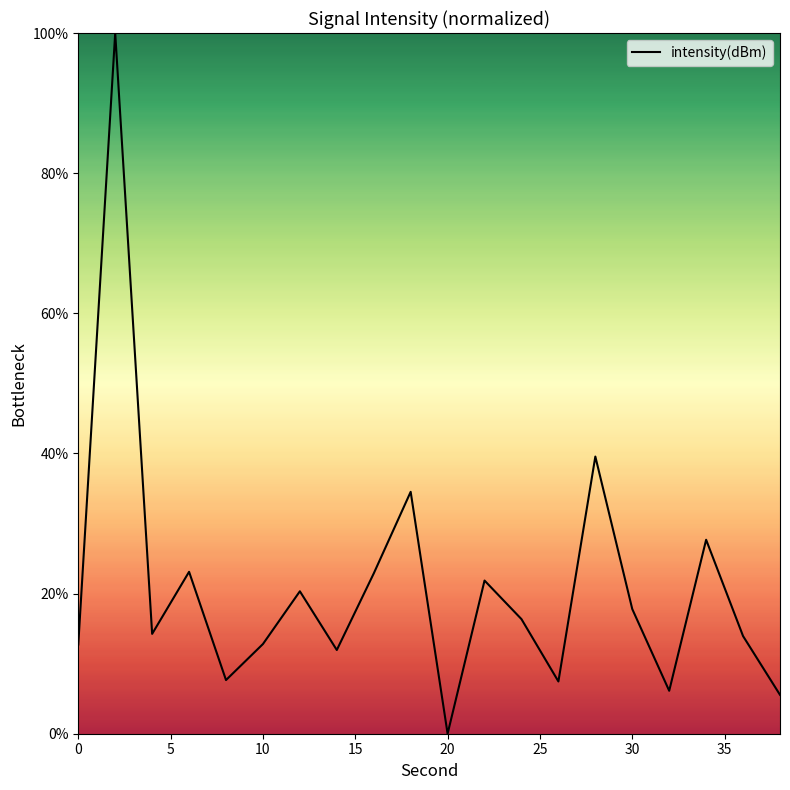

What is the difference between the second highest and minimum values?

39.6